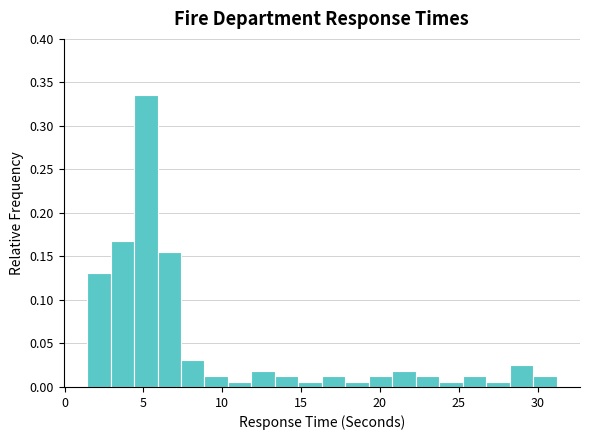

Around what value on the x-axis is the tallest bar? Give the approximate position of its centre, as read against the axis.

5.0